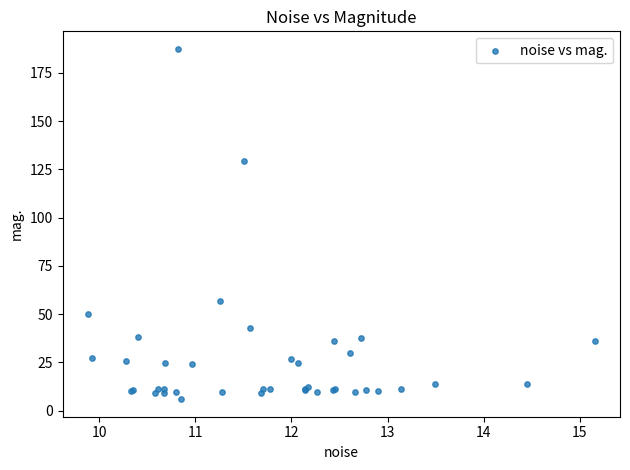

What Y value in the scatter plot is closest to 96?

129.6